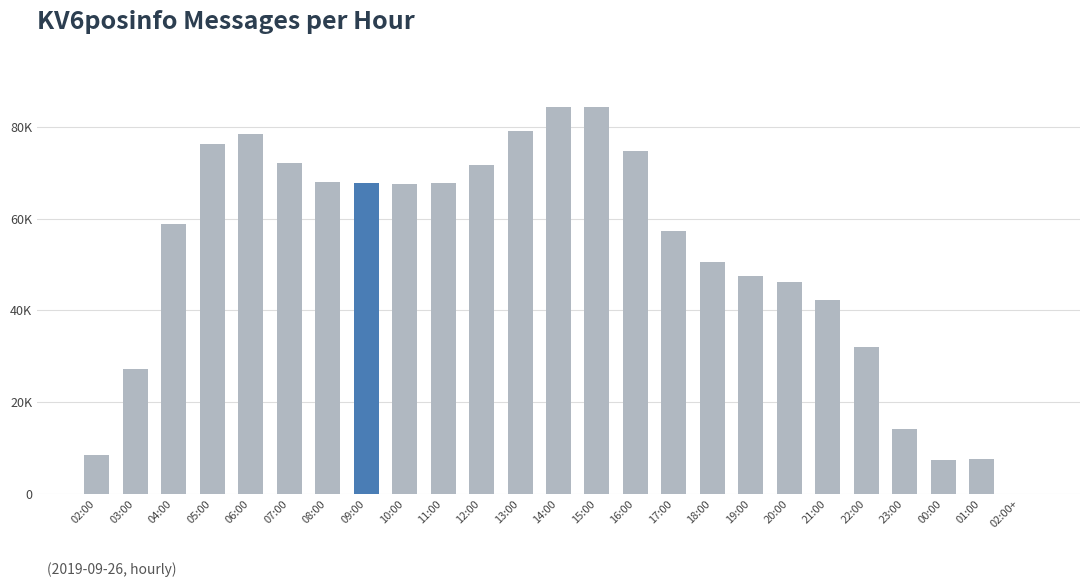

The value at 14:00 is 41455. True or false?

False